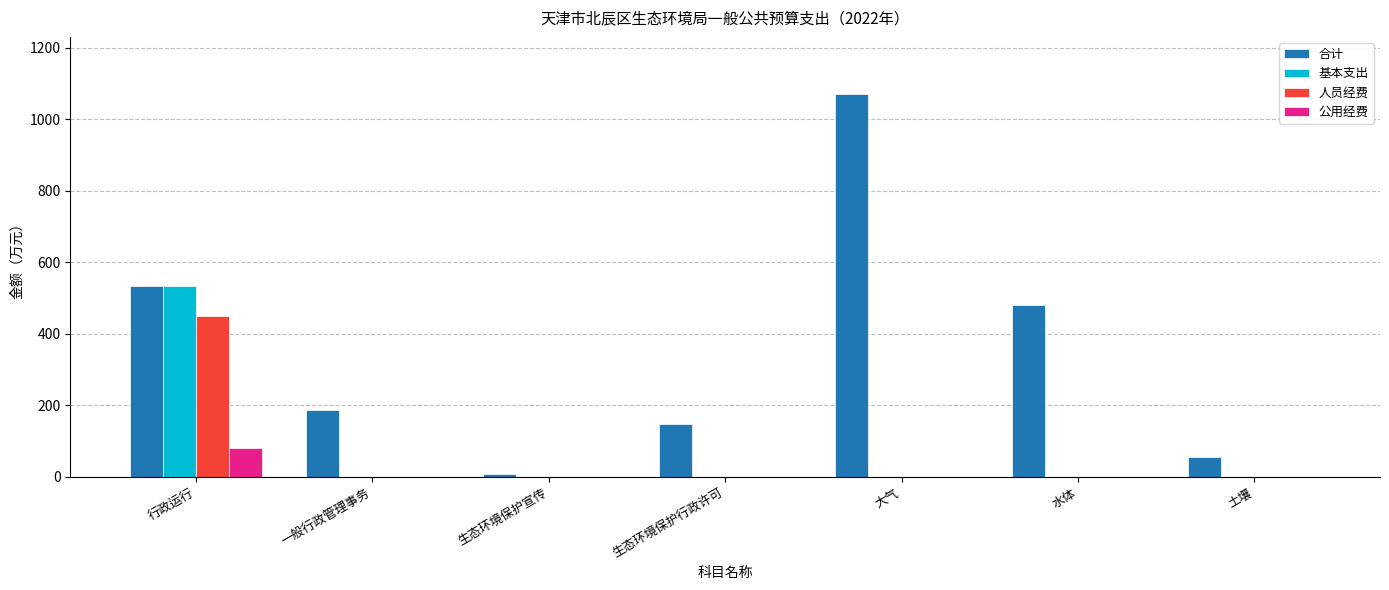

How many groups of bars are there?

7